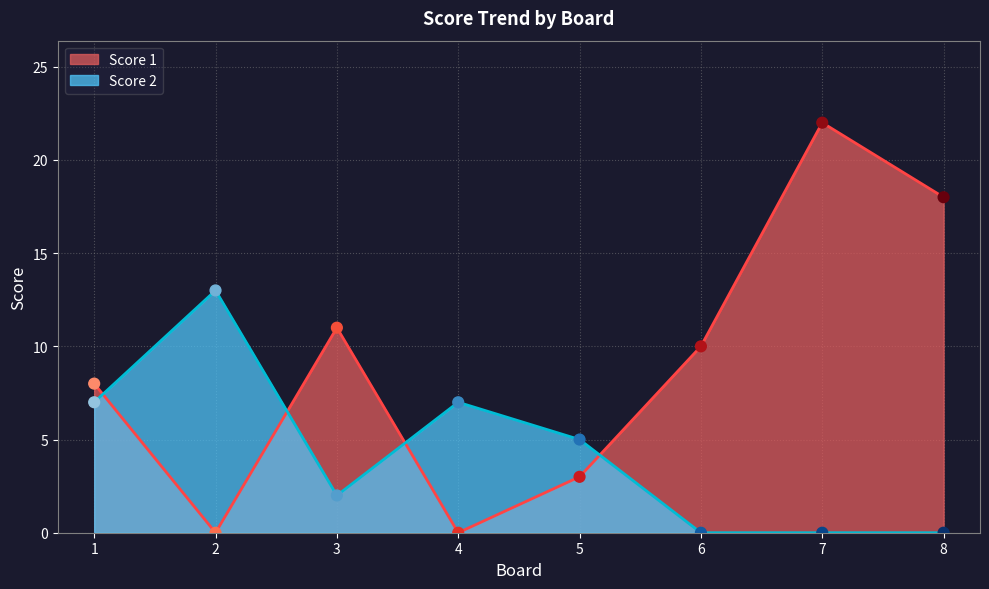

Which series has the largest total across all categories?

Score 1